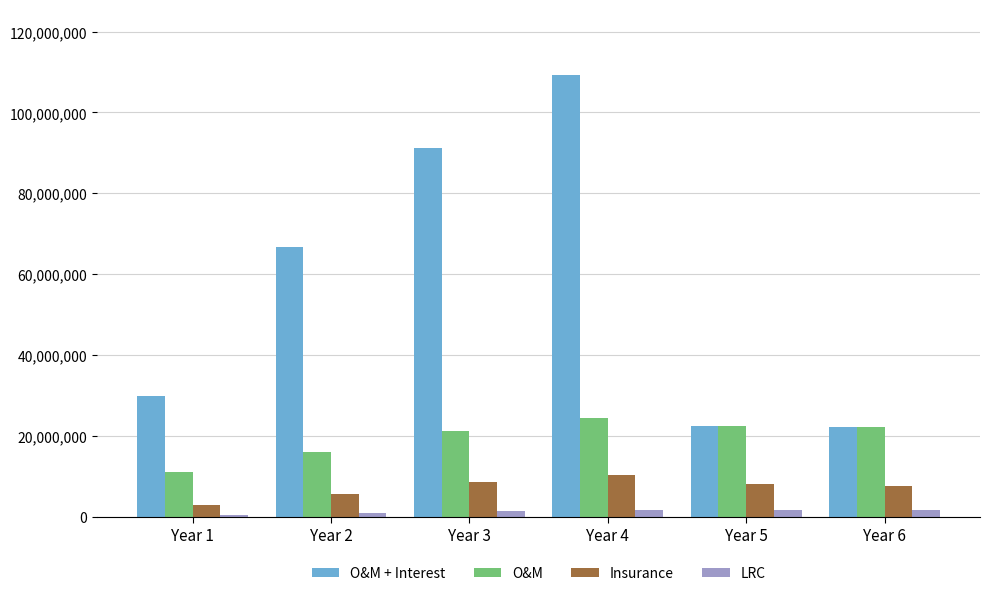

Rank the series by their maximum value, from lowest to highest.

LRC, Insurance, O&M, O&M + Interest